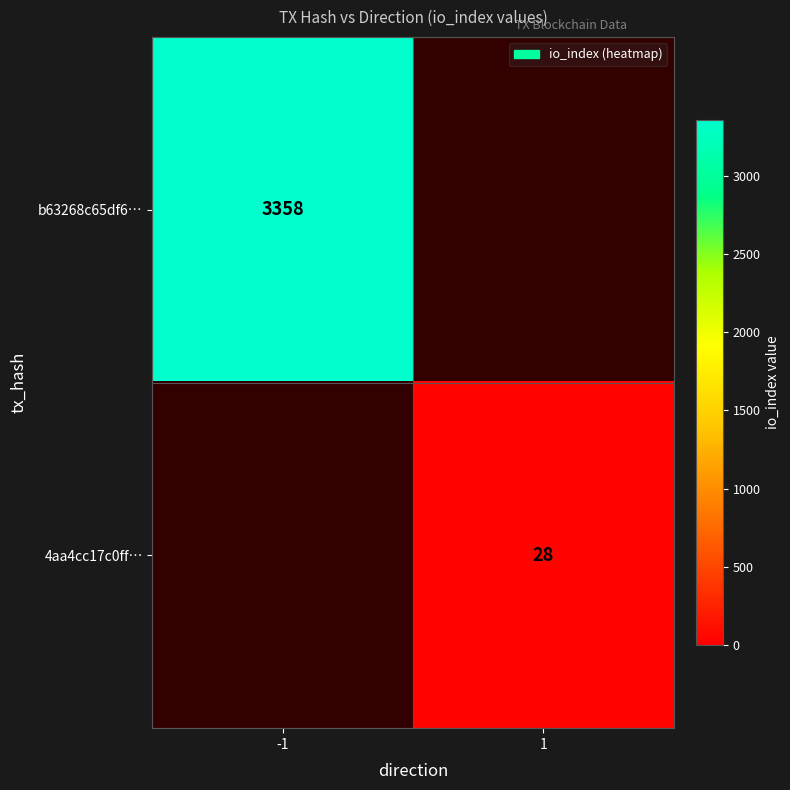

Is the value of 4aa4cc17c0ff… at 1 greater than the value of b63268c65df6… at -1?

No